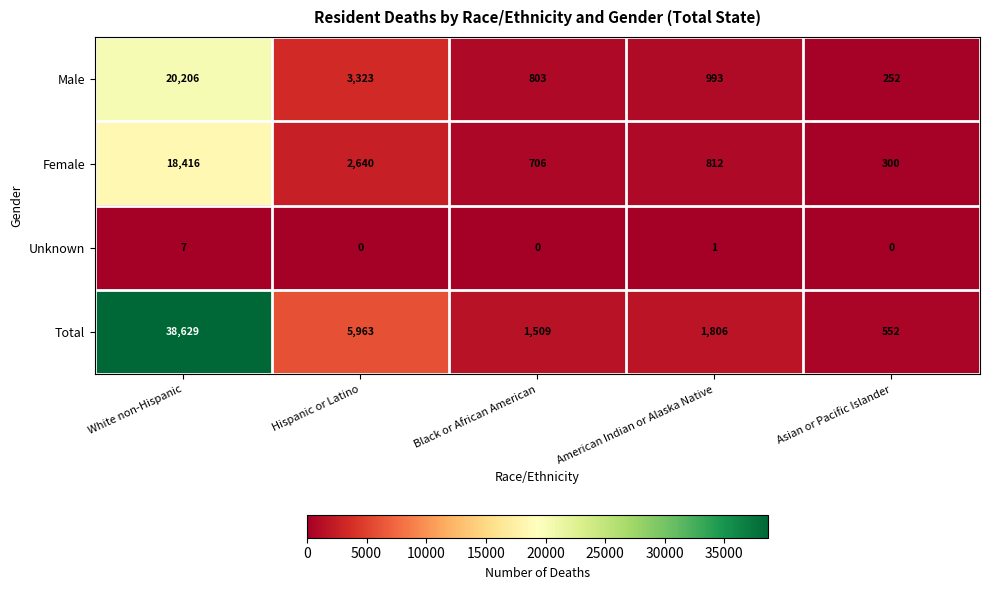

Reading right to left, transcribe all the data shown in this chart.

Male: 252	993	803	3323	20206
Female: 300	812	706	2640	18416
Unknown: 0	1	0	0	7
Total: 552	1806	1509	5963	38629